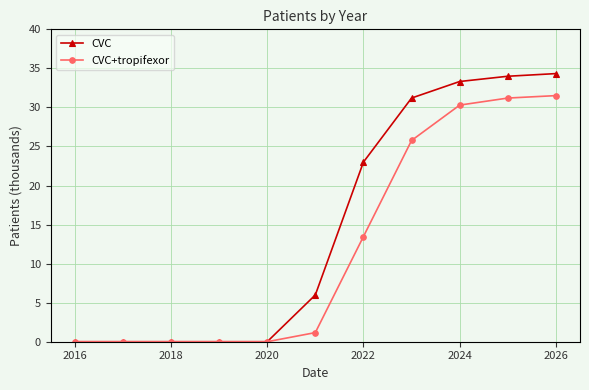

What is the difference between the maximum and second lowest values in the CVC series?

34.3